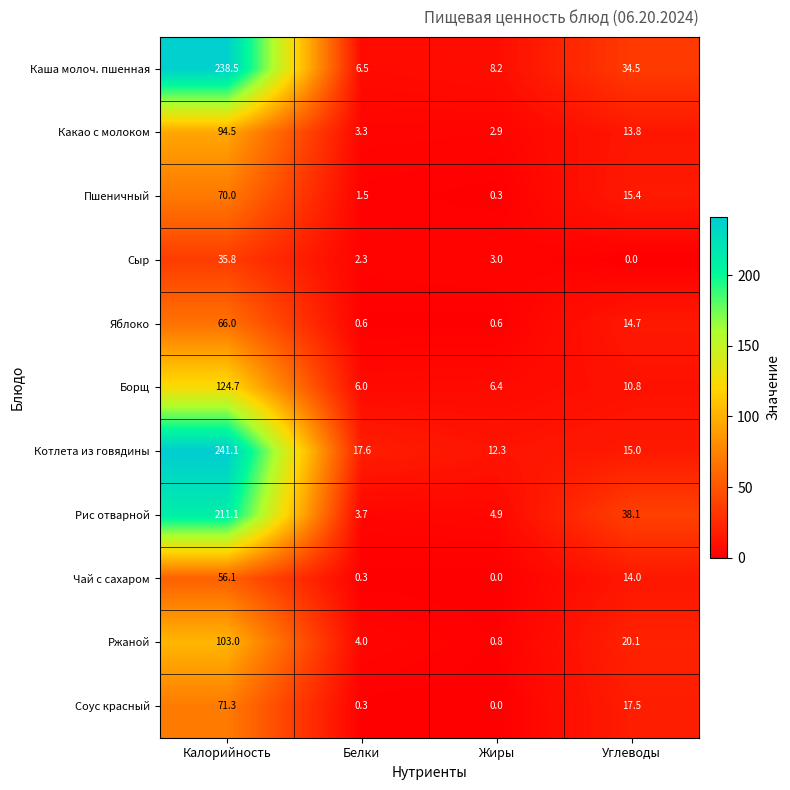

How many positive values does the Чай с сахаром series have?

3